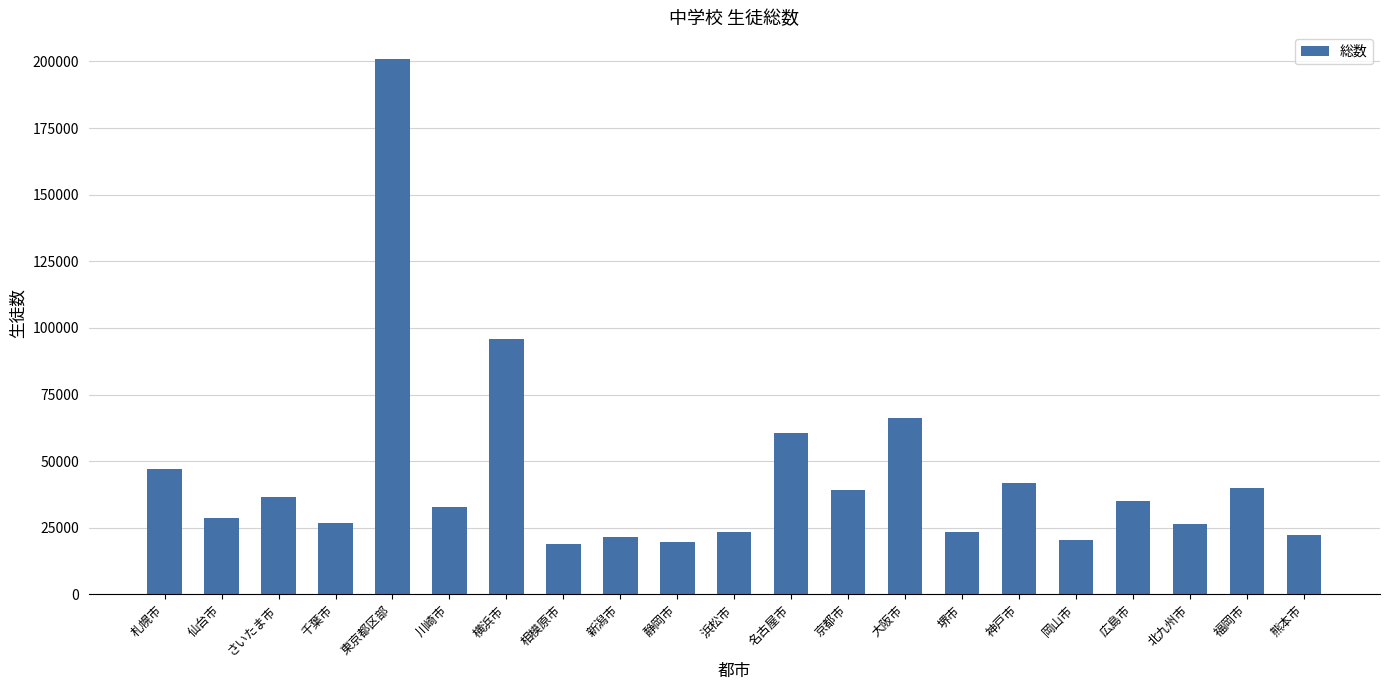

Is it true that the value at 熊本市 is 22317?

True